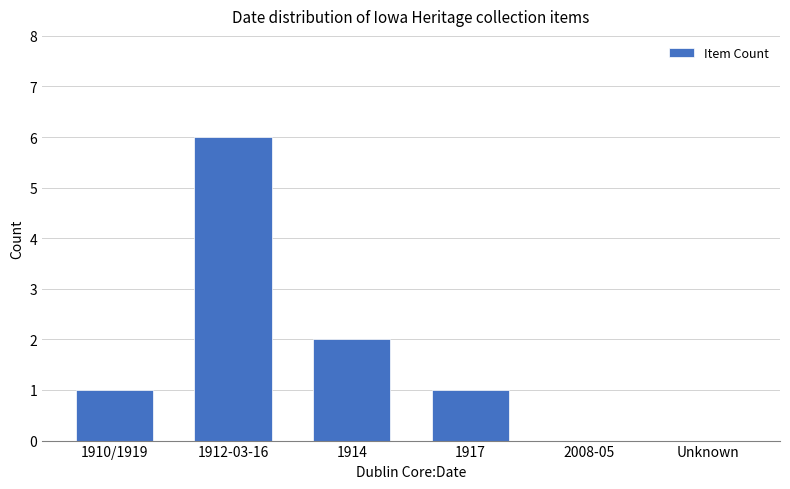

Reading left to right, list all the values displayed in this chart.

1	6	2	1	0	0